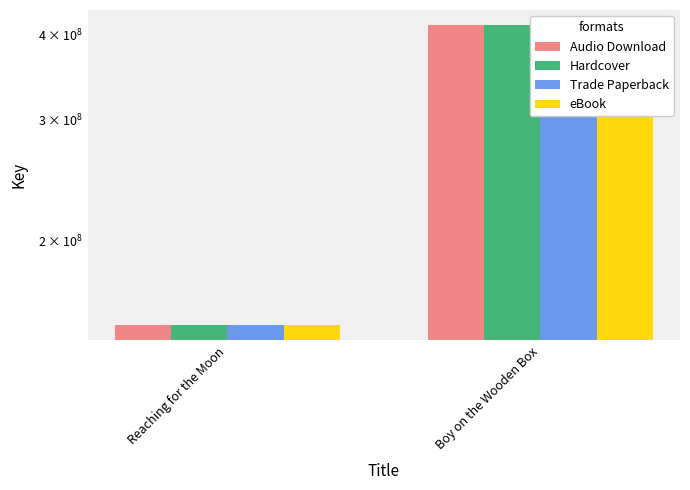

Reading left to right, transcribe all the data shown in this chart.

Audio Download: Reaching for the Moon=150592145	Boy on the Wooden Box=412394819
Hardcover: Reaching for the Moon=150592145	Boy on the Wooden Box=412394819
Trade Paperback: Reaching for the Moon=150592145	Boy on the Wooden Box=412394819
eBook: Reaching for the Moon=150592145	Boy on the Wooden Box=412394819